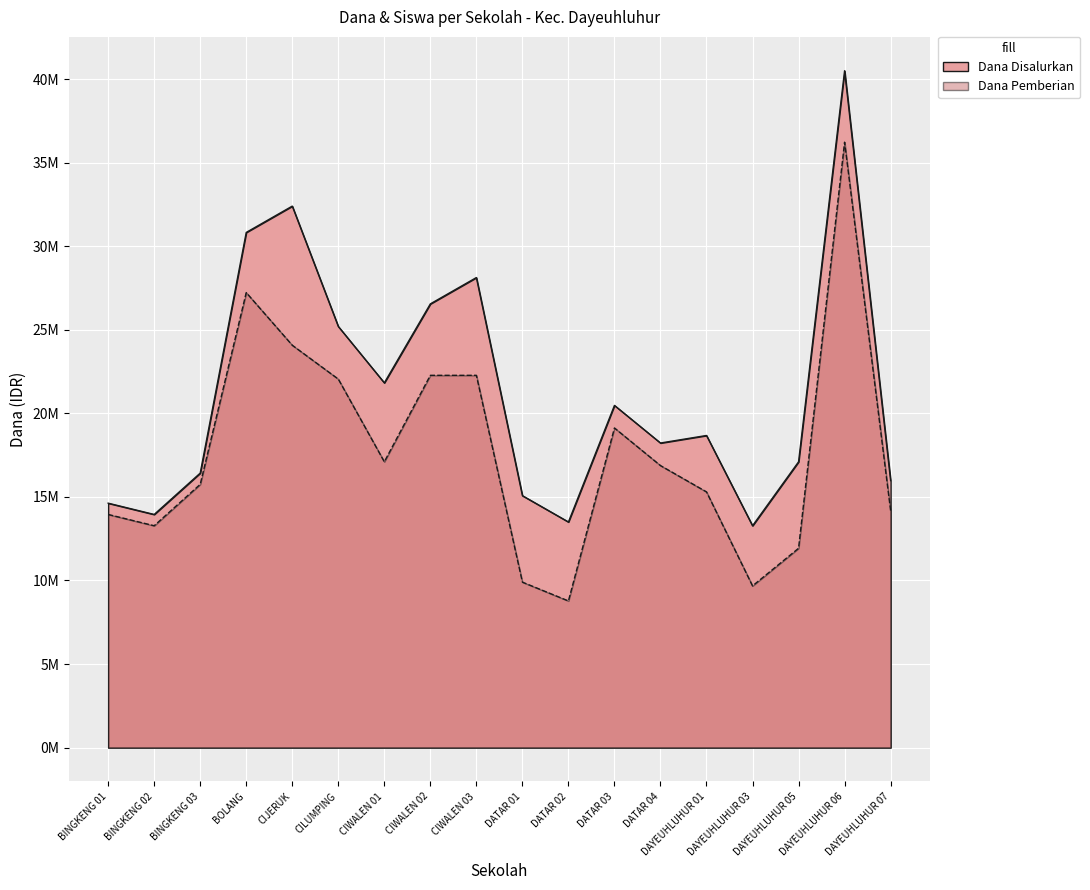

What is the value of the Dana Disalurkan point at the 15th from the left?

13275000